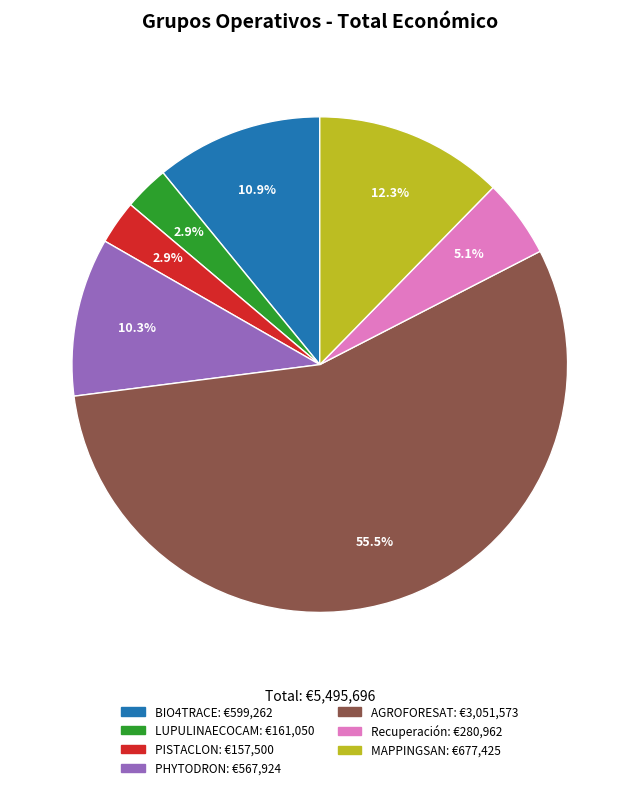

Is the sum of Recuperación and LUPULINAECOCAM greater than half?

No